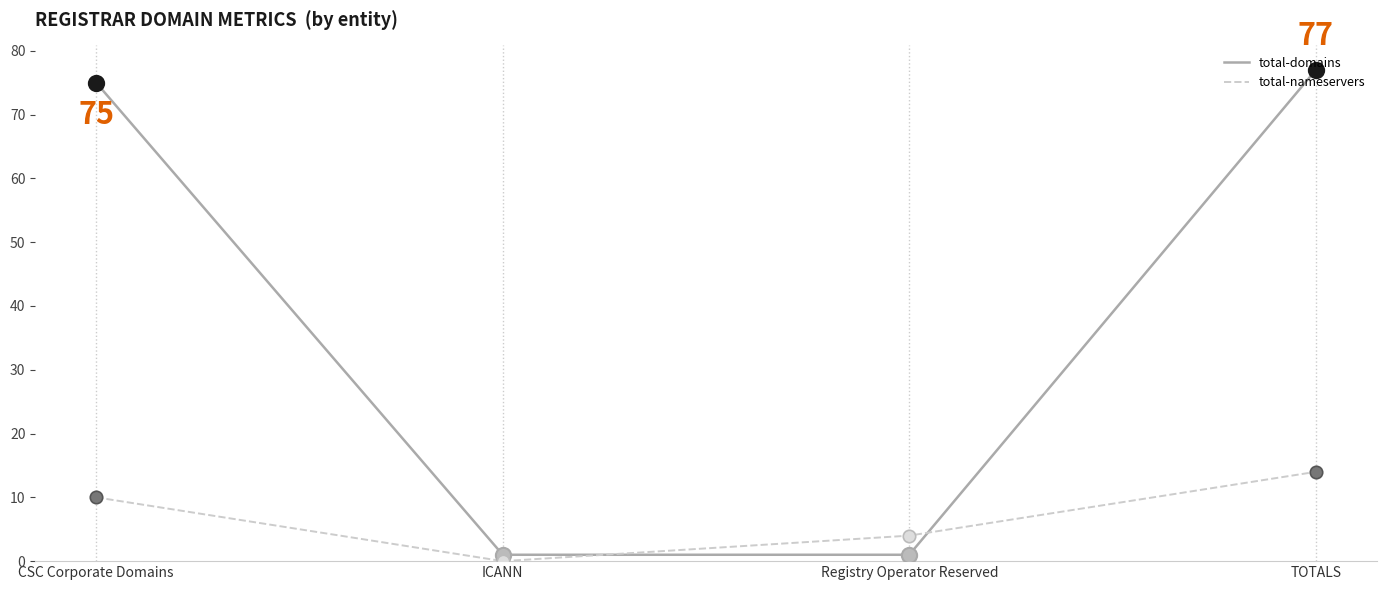

Which series has the largest total across all categories?

total-domains